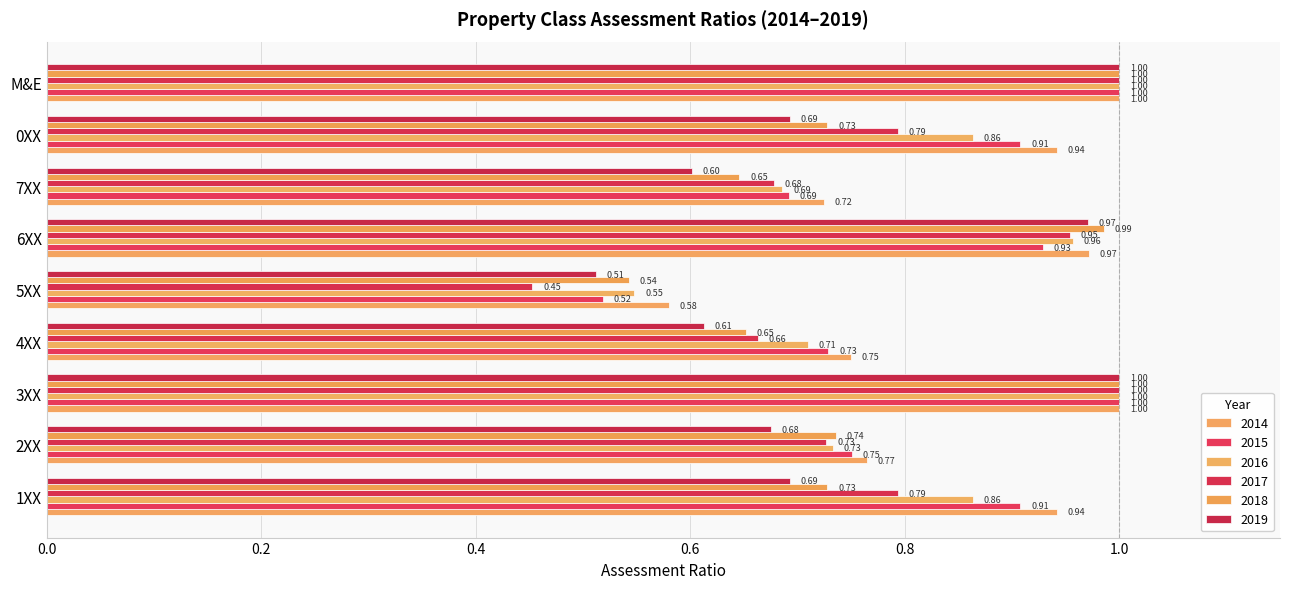

At which category is the sum across all series the highest?

3XX